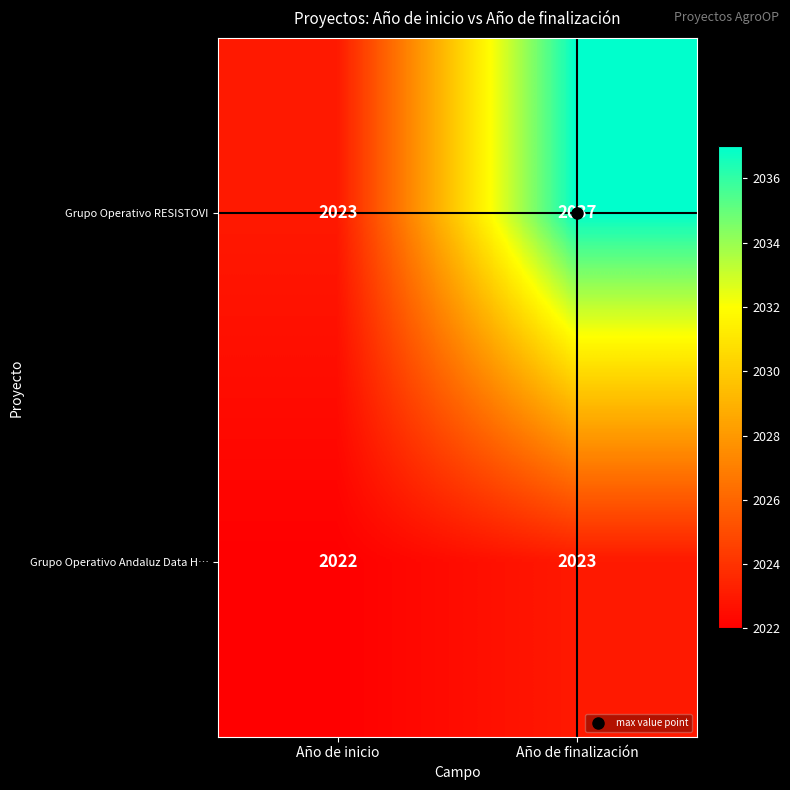

List the series in order of their peak value, lowest first.

Grupo Operativo Andaluz Data H…, Grupo Operativo RESISTOVI